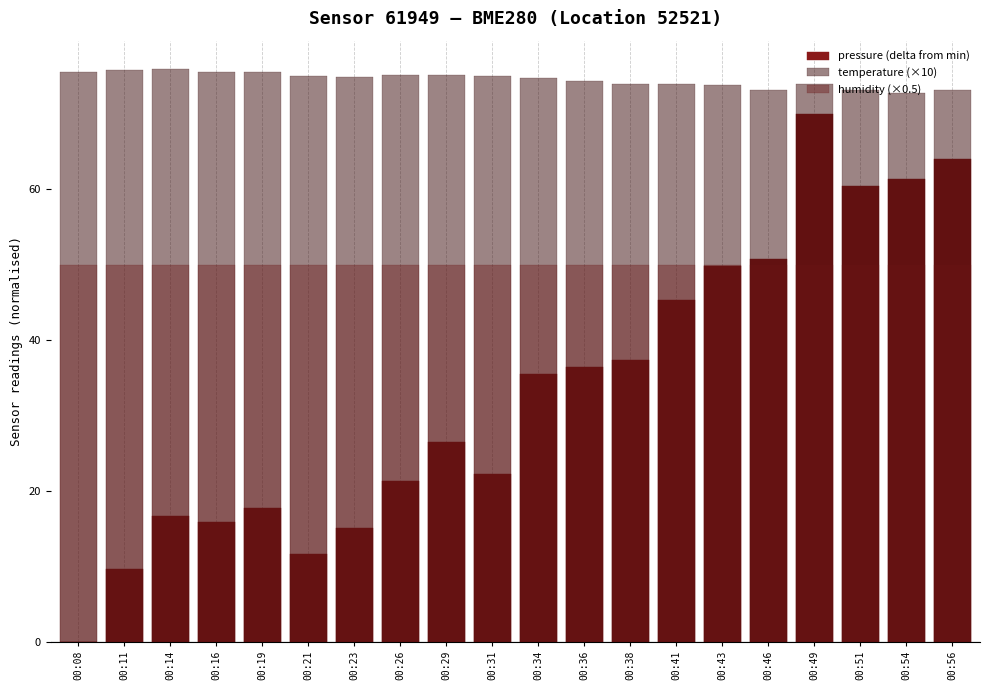

Reading left to right, what are all the values shown in this chart?

pressure (delta from min): 0.0	9.7	16.7	15.9	17.7	11.6	15.1	21.2	26.5	22.2	35.4	36.4	37.3	45.3	49.8	50.7	70.0	60.4	61.4	64.0
temperature (×10): 75.5	75.8	75.9	75.5	75.5	75.0	74.9	75.1	75.2	75.0	74.8	74.3	74.0	74.0	73.8	73.2	73.9	73.2	72.8	73.1
humidity (×0.5): 50.0	50.0	50.0	50.0	50.0	50.0	50.0	50.0	50.0	50.0	50.0	50.0	50.0	50.0	50.0	50.0	50.0	50.0	50.0	50.0